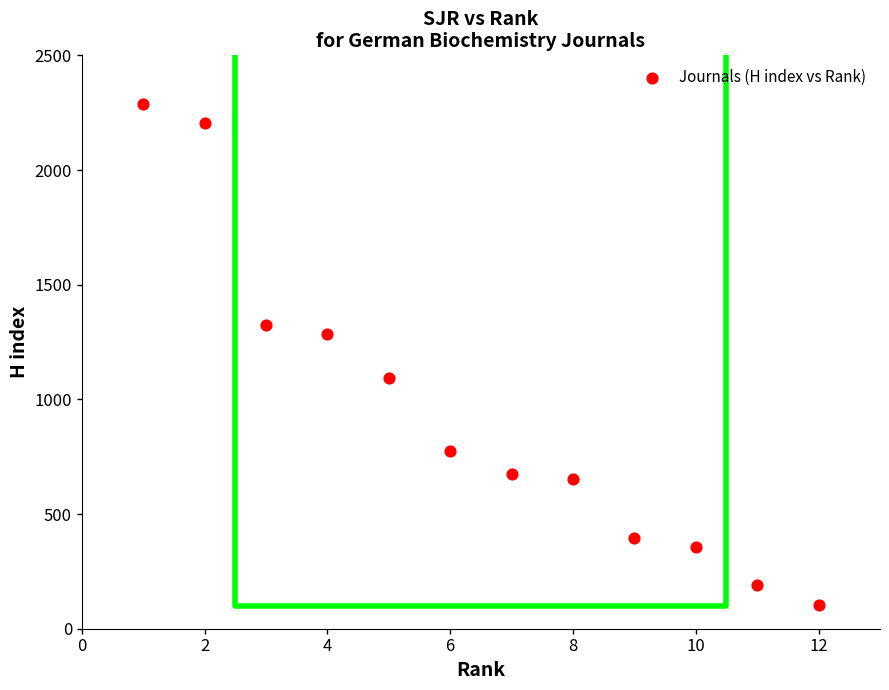

What is the average X value?

6